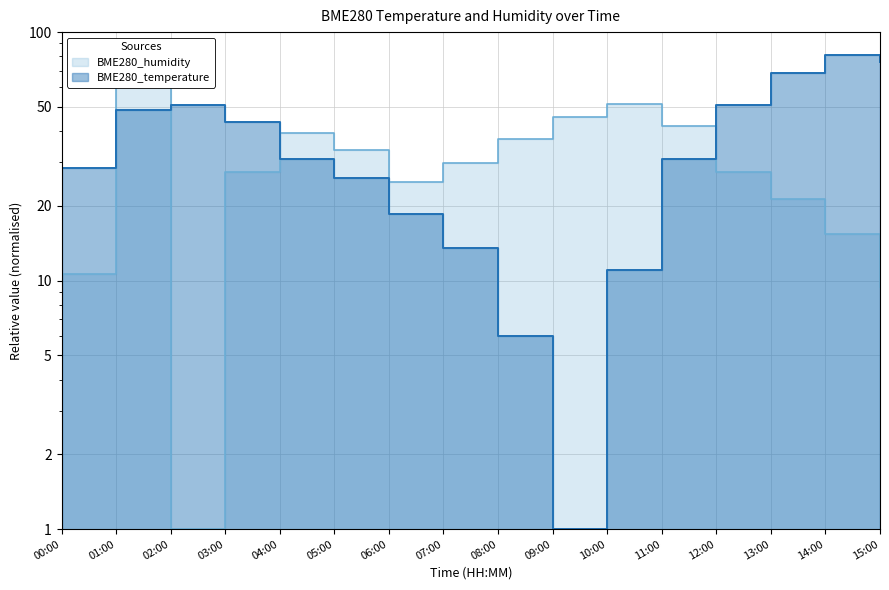

How many values in the BME280_humidity series exceed 29?

8